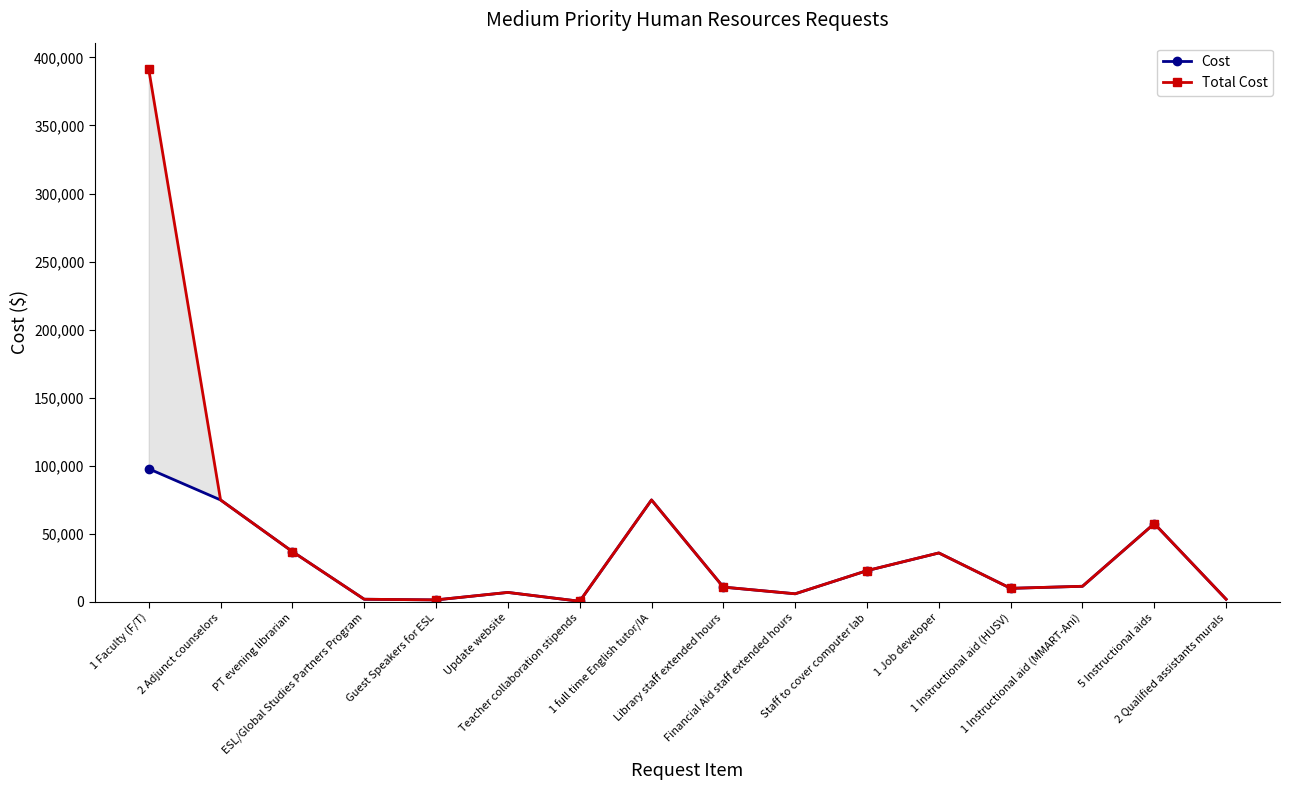

What is the total value across all series at Guest Speakers for ESL?

3000